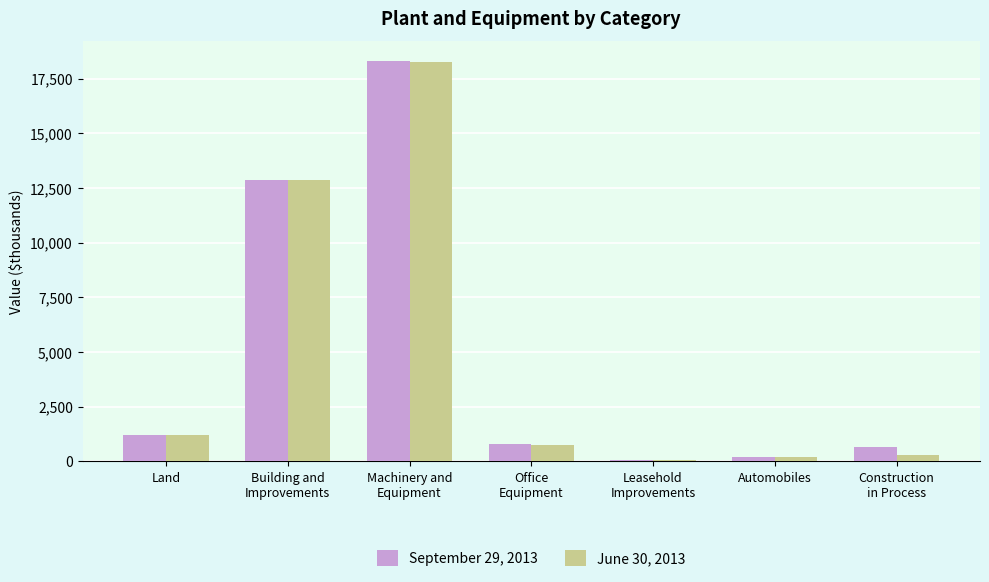

What is the value of the June 30, 2013 bar at the 3rd from the left?

18277